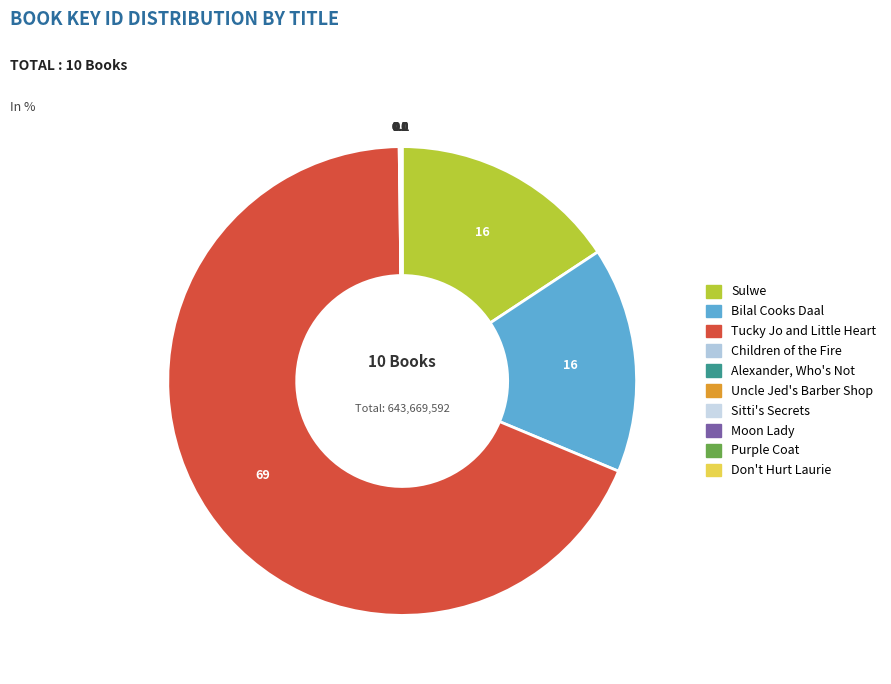

To the nearest percent, what is the difference between the largest and smallest slice percentages?

69%